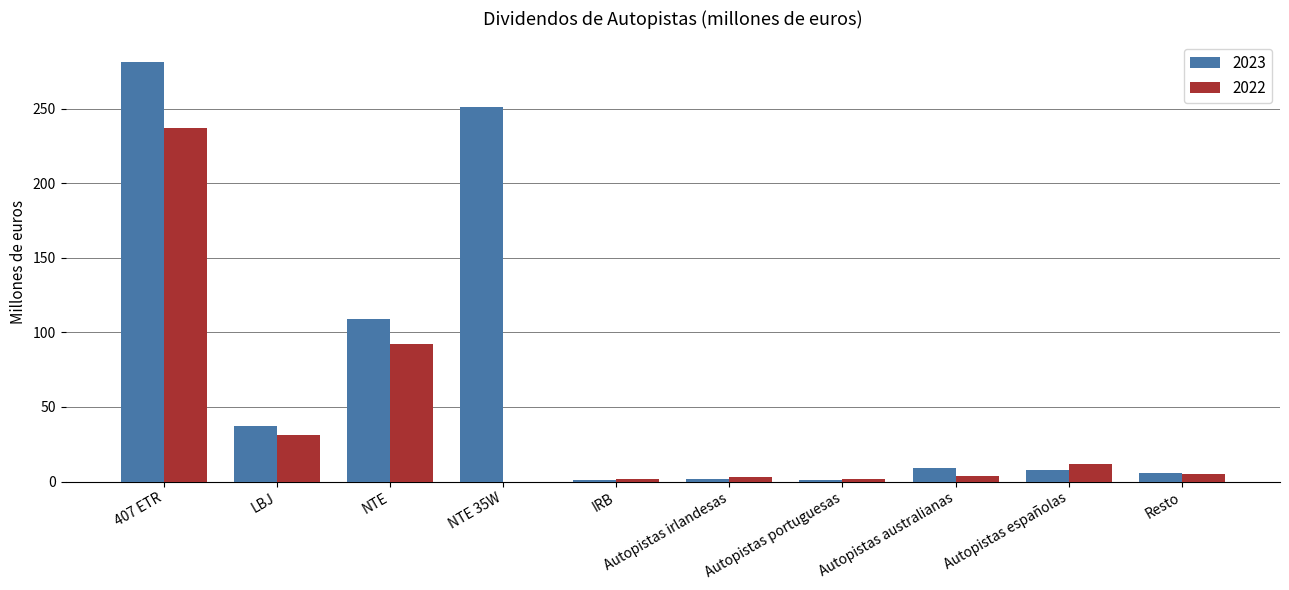

Which series has the widest spread of values?

2023